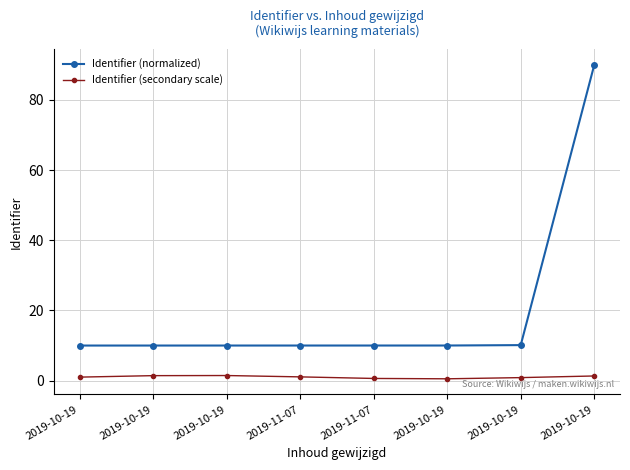

Reading left to right, extract all data points from this chart.

Identifier (normalized): 10.0	10.0	10.0	10.0	10.0	10.0	10.1	90.0
Identifier (secondary scale): 1.0	1.4	1.5	1.1	0.6	0.5	0.9	1.3